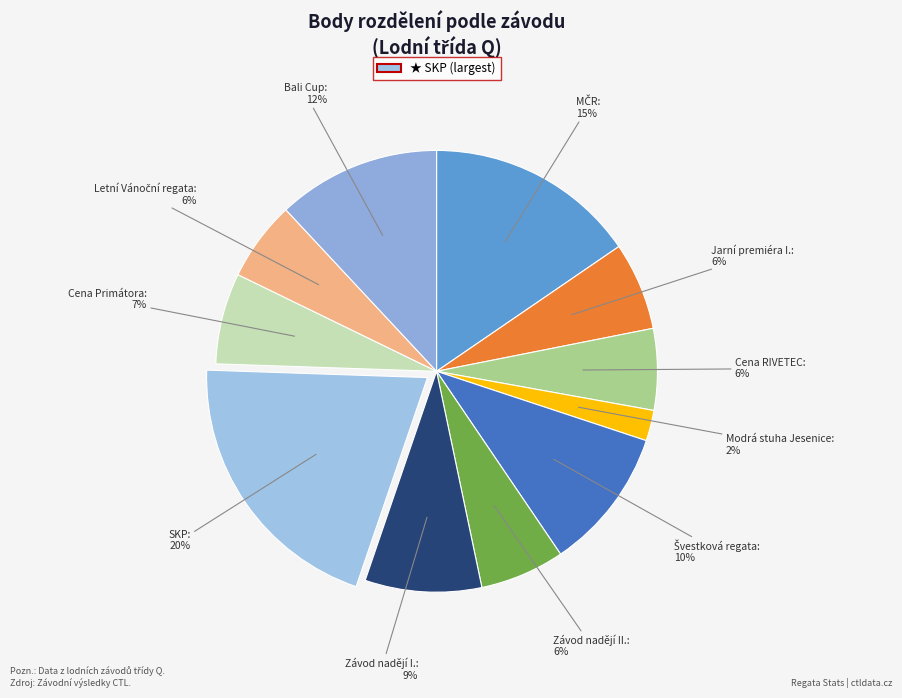

What is the largest slice in the pie chart?

SKP